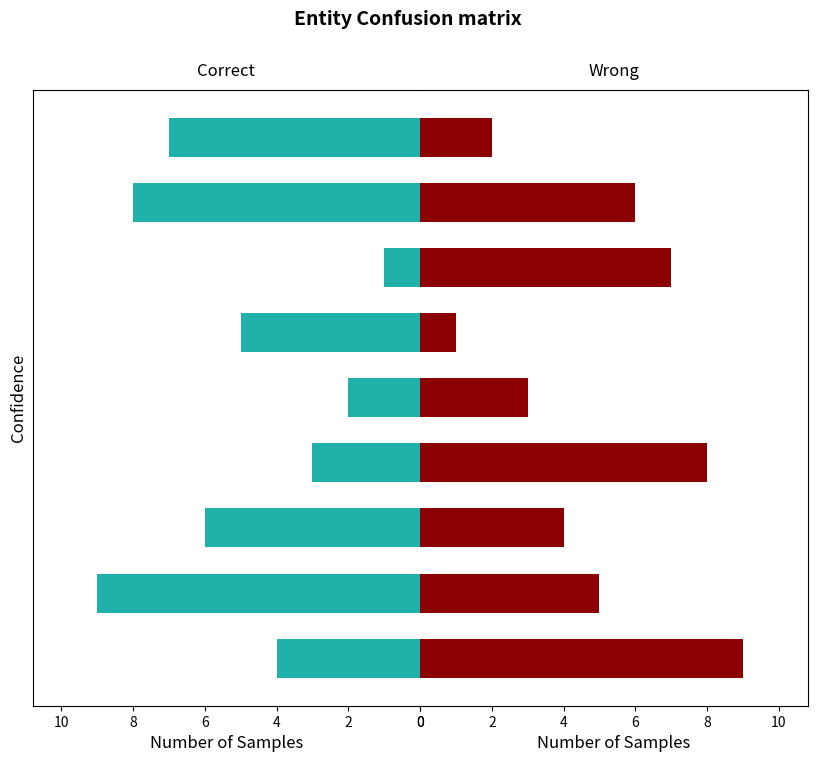

At how many categories does at least one series exceed 8?

2